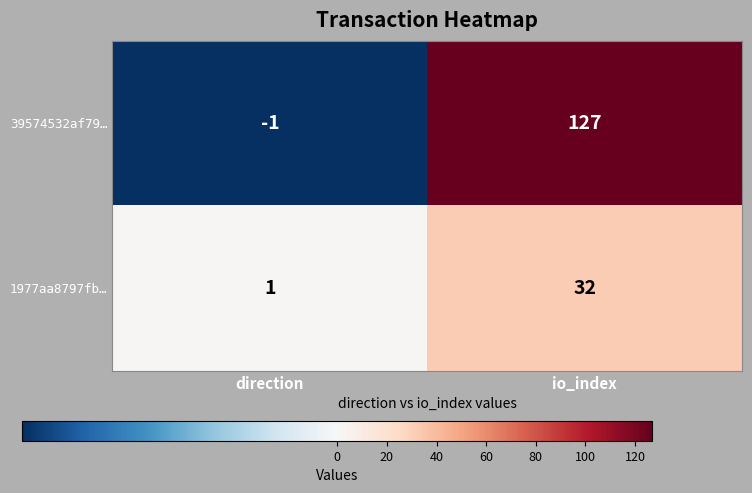

At which category does the chart reach its minimum across all series?

direction